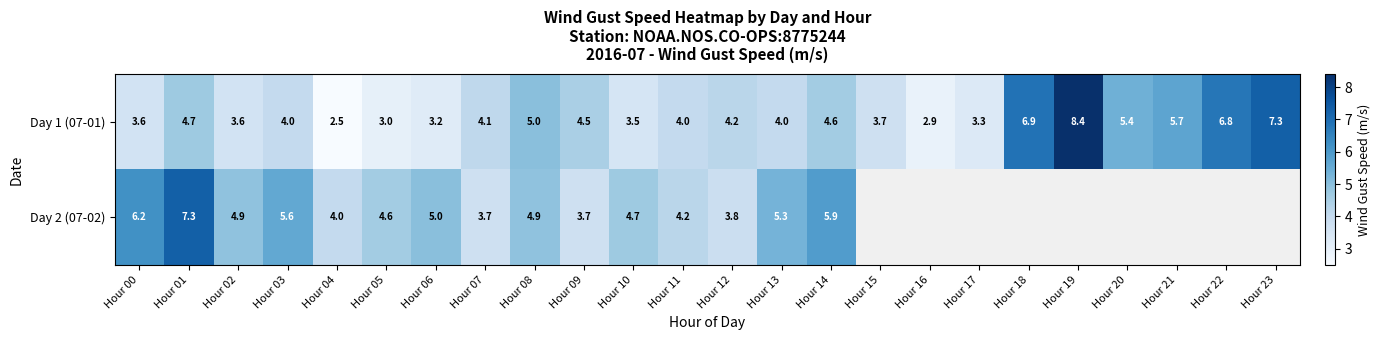

At how many categories does at least one series exceed 2?

24